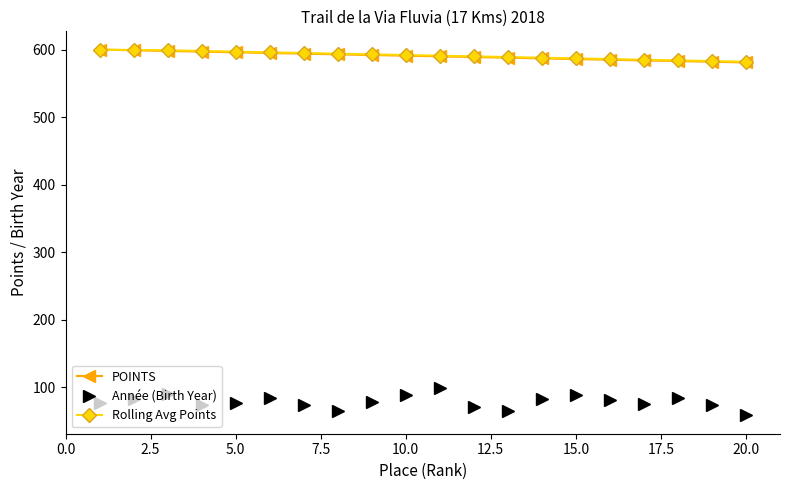

At how many categories does at least one series exceed 181?

20